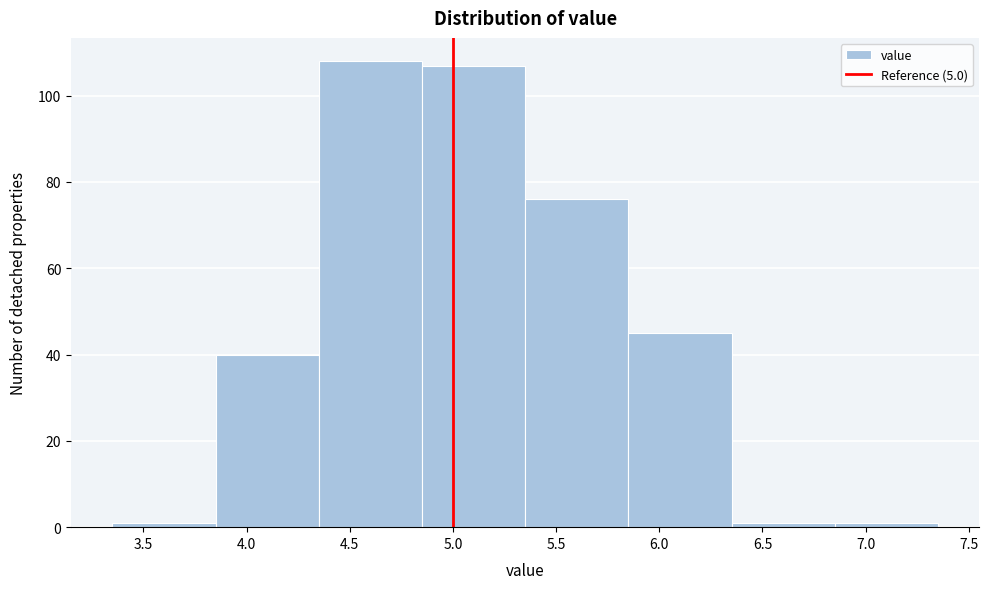

Reading left to right, transcribe this chart: for each bar, give the range it covers on the x-axis and its height. The values are not printed on the chart, so give them approximately, as read against the axis.

3.35 to 3.85: under 2
3.85 to 4.35: 40
4.35 to 4.85: 108
4.85 to 5.35: 108
5.35 to 5.85: 76
5.85 to 6.35: 46
6.35 to 6.85: under 2
6.85 to 7.35: under 2